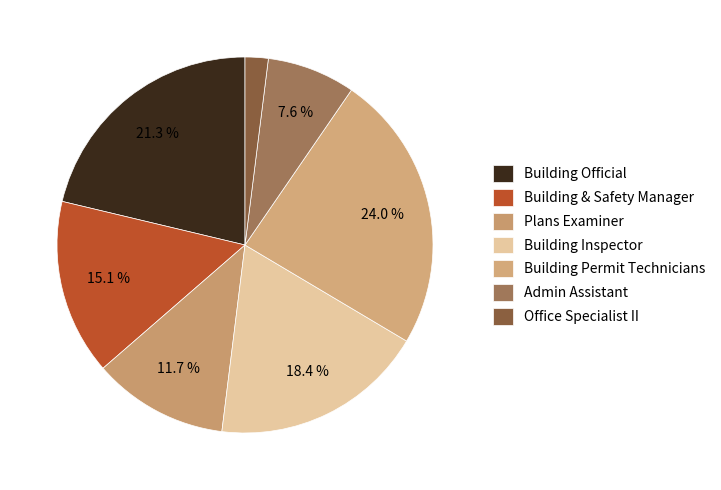

What portion of the pie excludes Building & Safety Manager?

84.9%